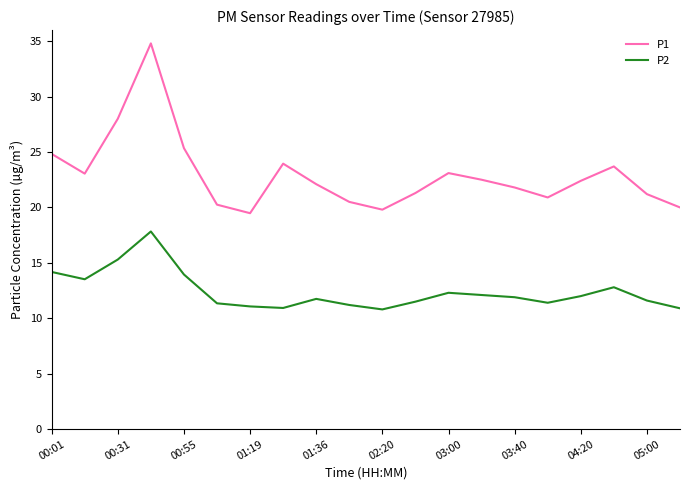

Which series has the largest total across all categories?

P1